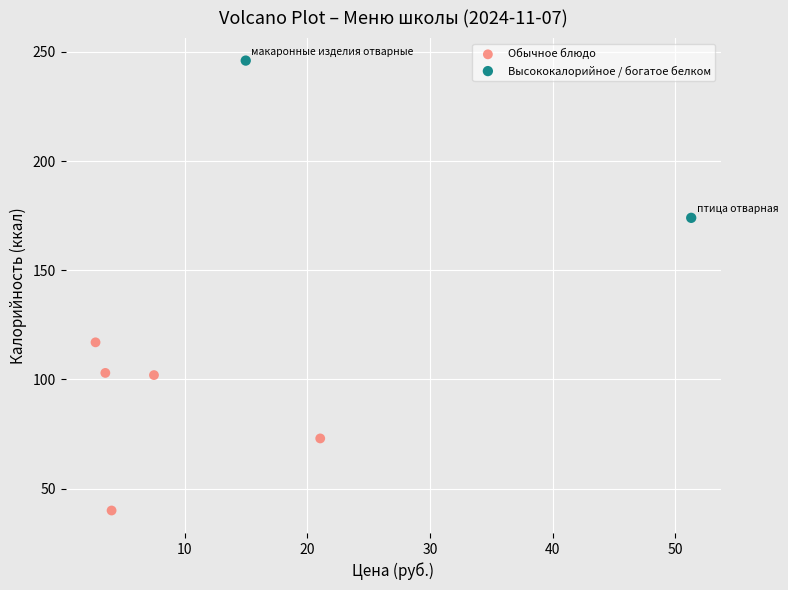

Which series has the largest Y range (max minus min)?

Обычное блюдо